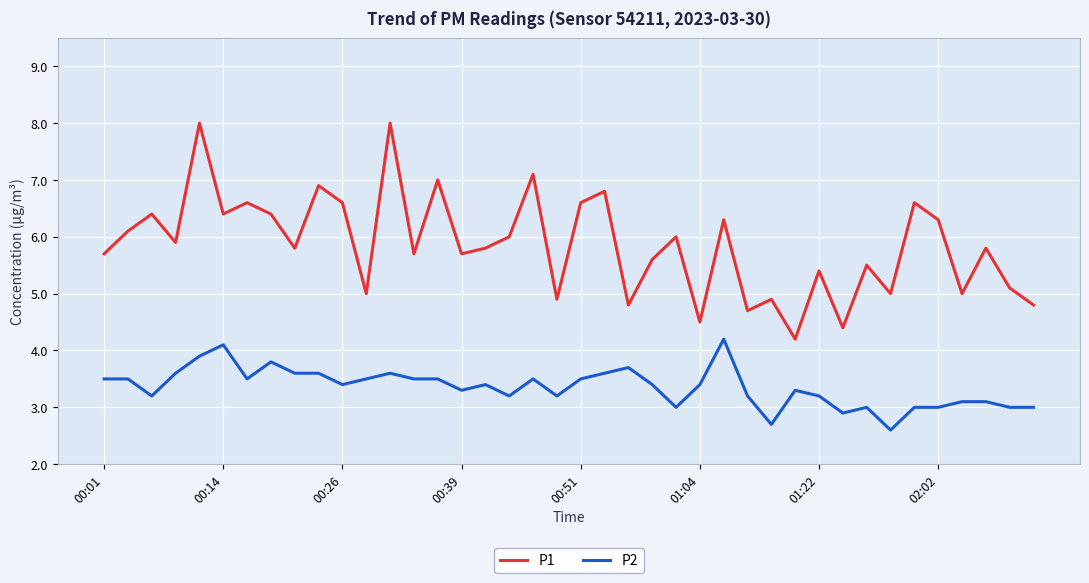

Rank the series by their maximum value, from lowest to highest.

P2, P1